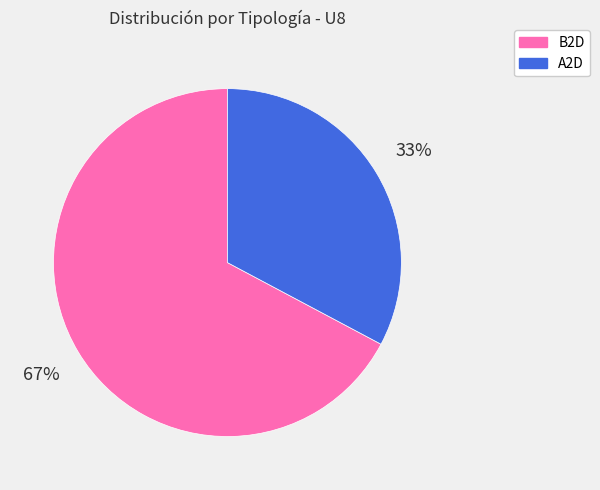

Is it true that B2D is 67% of the pie?

True